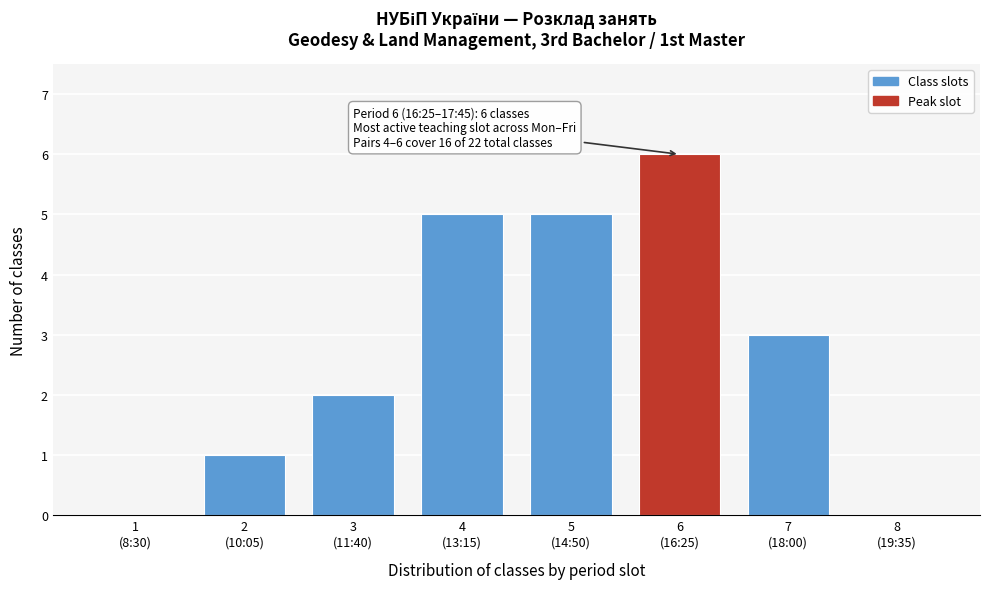

What is the sum of all values?

22